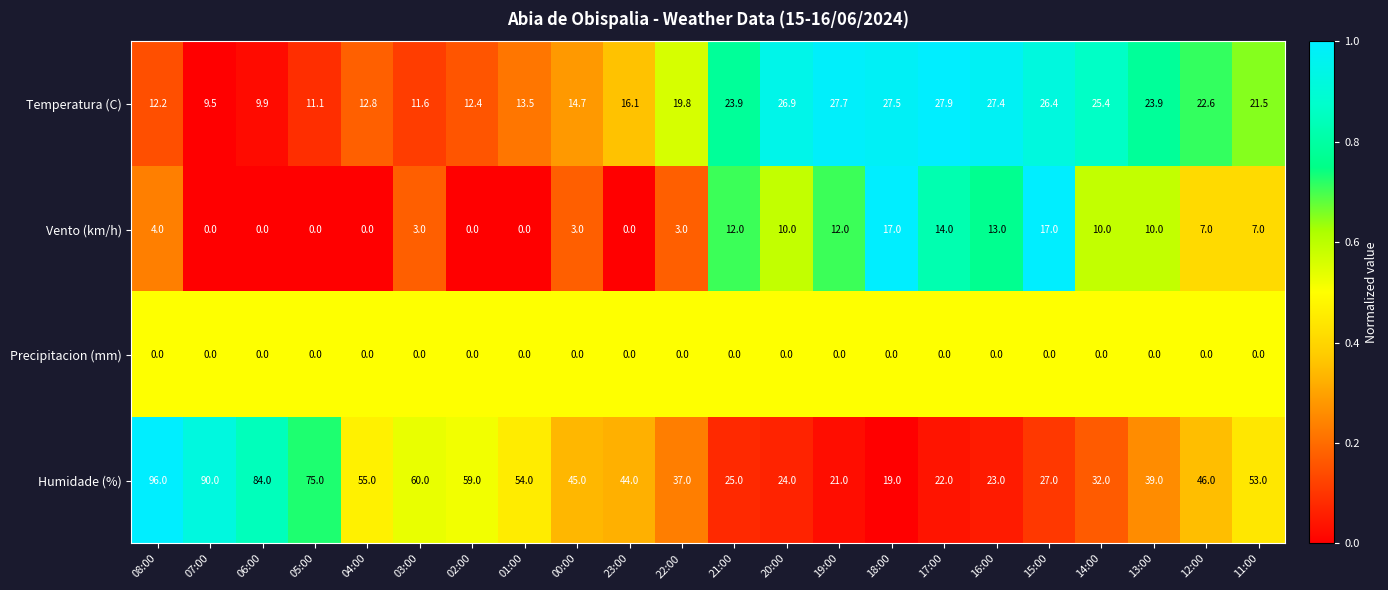

At which category does the chart reach its peak across all series?

08:00